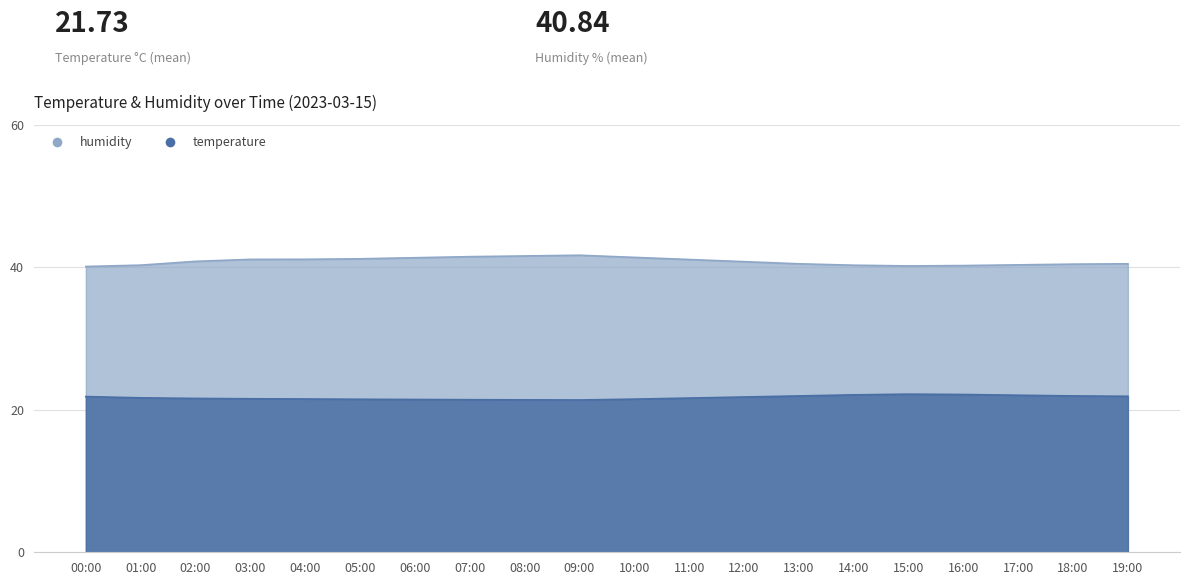

How many distinct data groups are displayed?

2